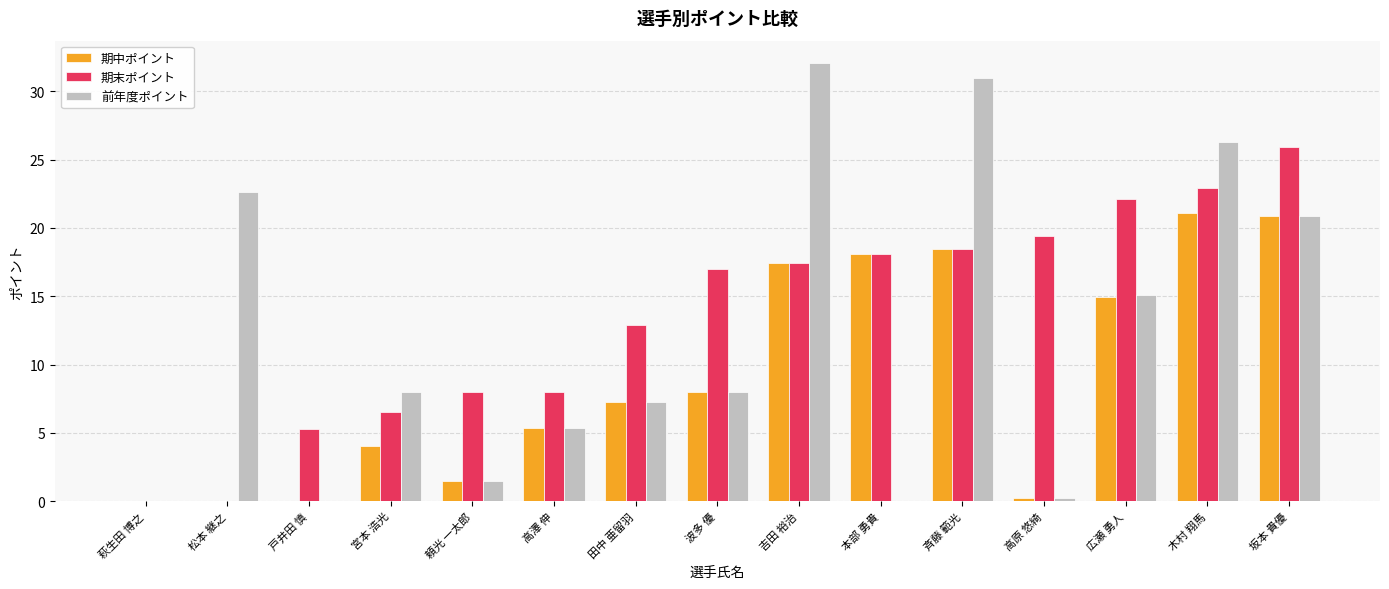

The 期中ポイント series shows 7.4 at 高澤 伸. True or false?

False